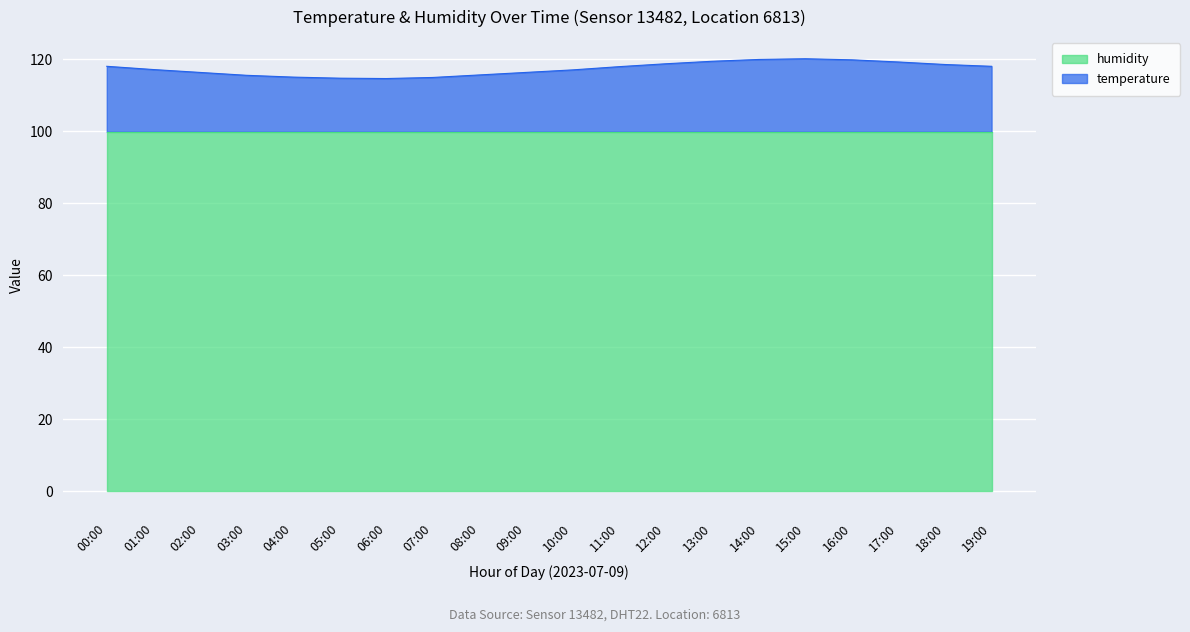

How many interior local valleys (lower than both neighbors) does the data have?

1